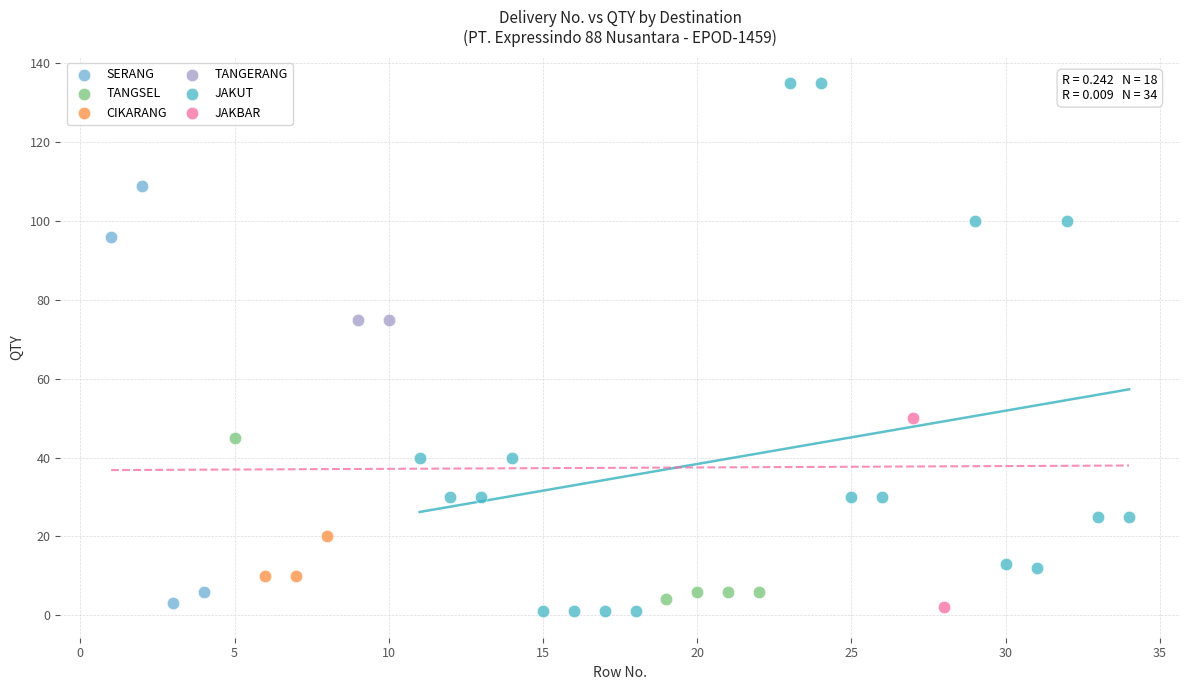

What are all the series names shown in the legend?

SERANG, TANGSEL, CIKARANG, TANGERANG, JAKUT, JAKBAR